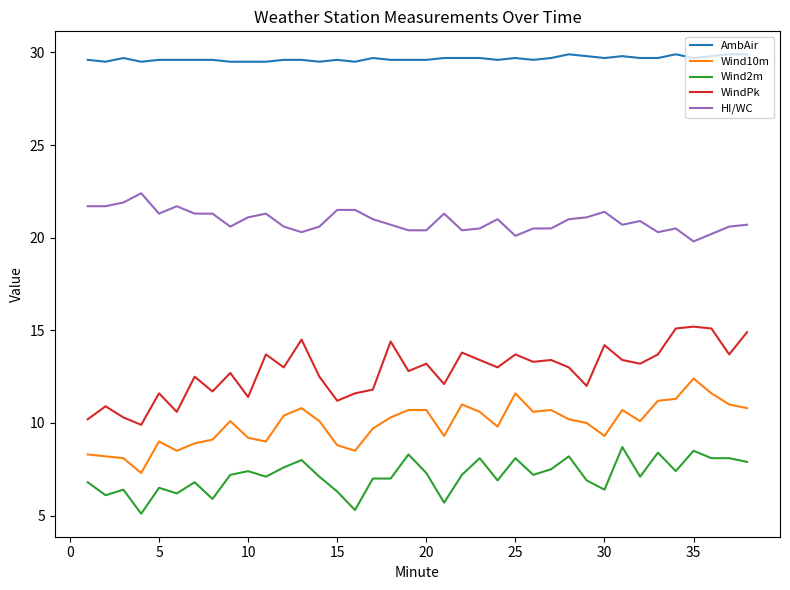

Count the number of categories in the chart.

38